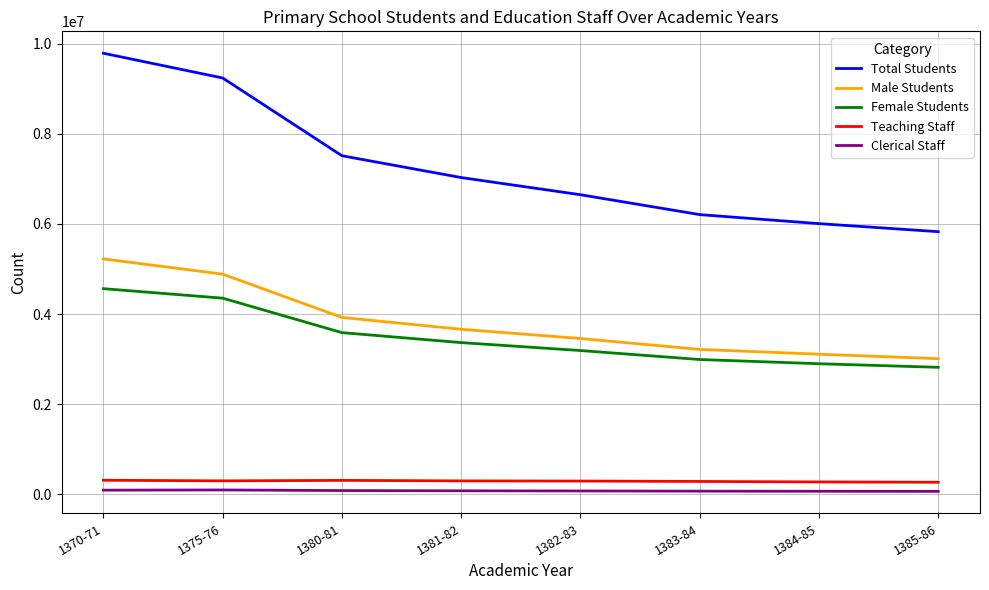

What is the highest value of the Female Students series?

4563250